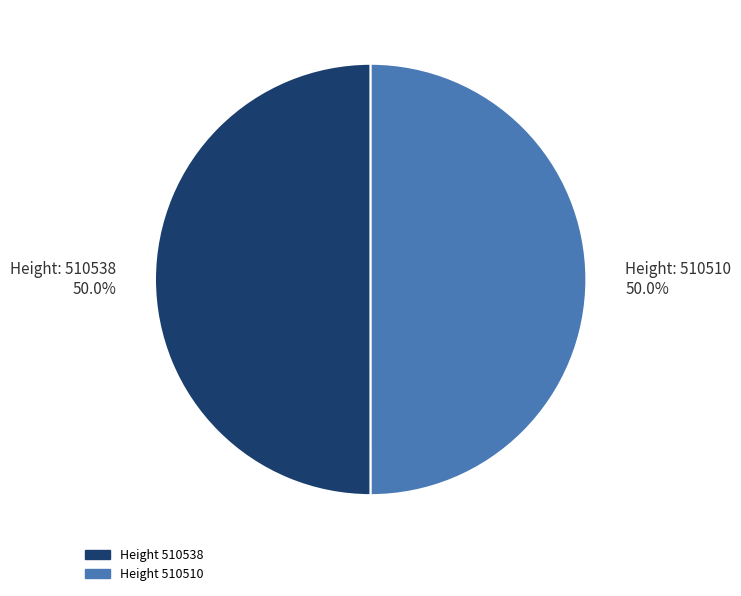

What percentage do Height: 510510 50.0% and Height: 510538 50.0% together represent?

100.0%